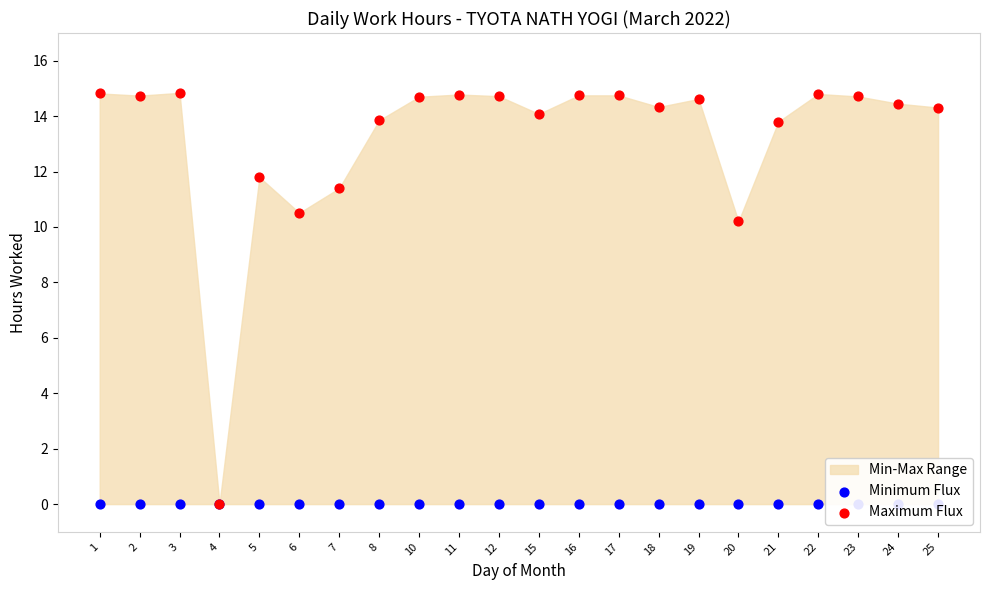

Which series contains the lowest Y value?

Minimum Flux